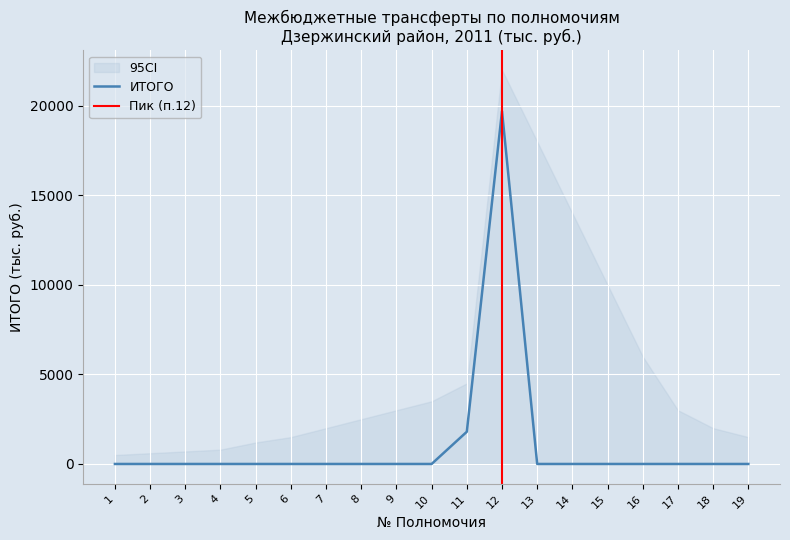

Which label corresponds to the smallest value in the chart?

1